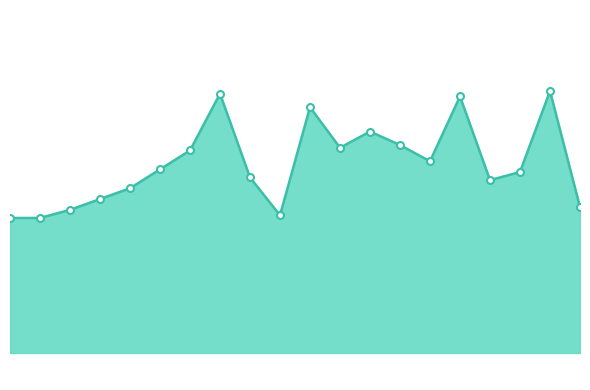

At which label is the value closest to 95?

6